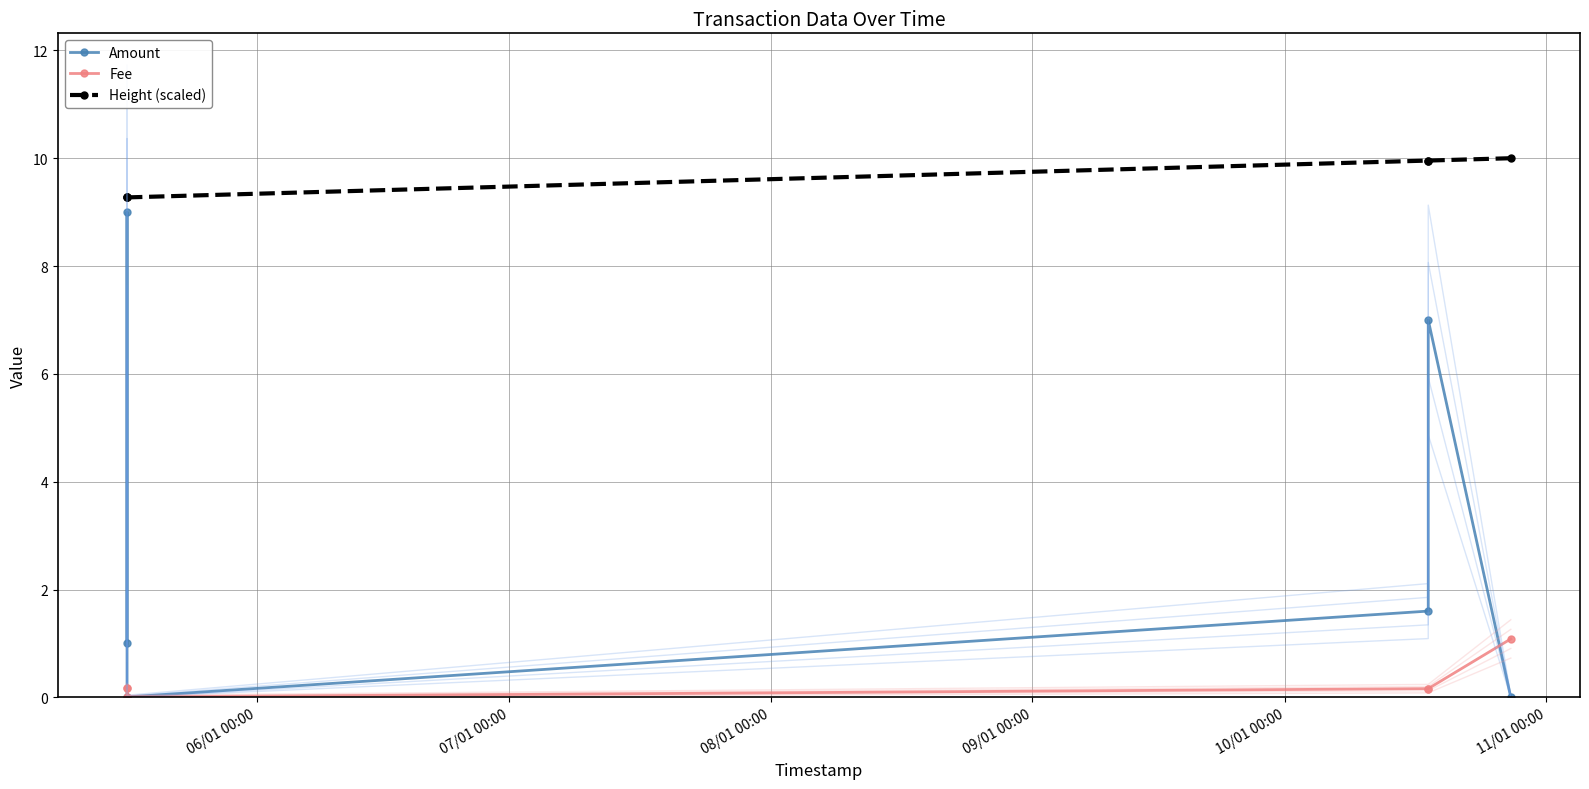

In Amount, how many points are lower than both neighbors (excluding endpoints)?

1